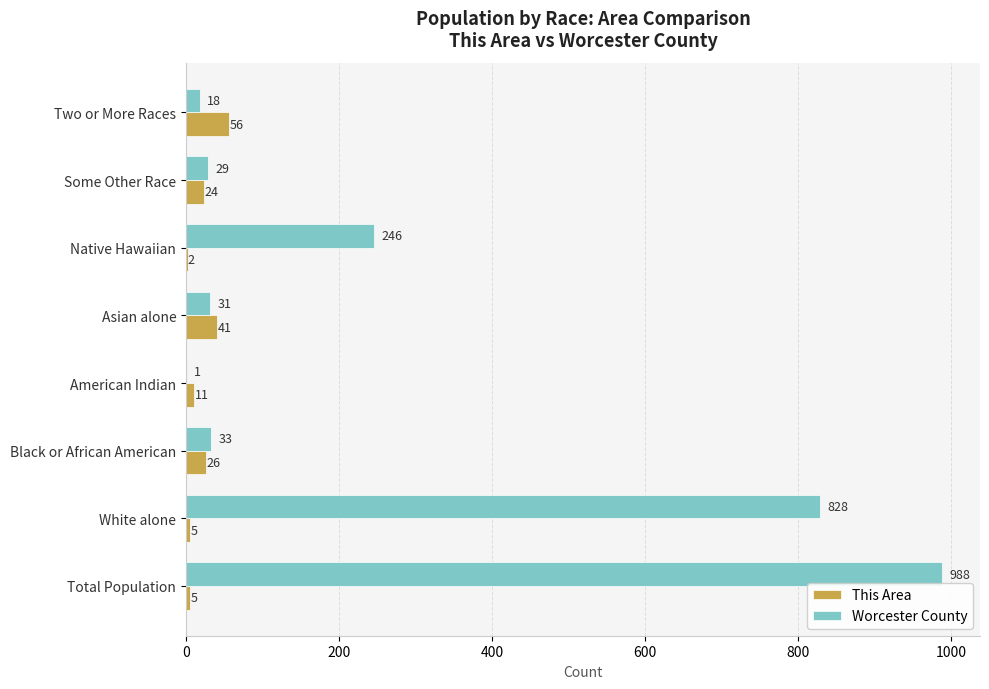

At which category does the chart reach its peak across all series?

Total Population